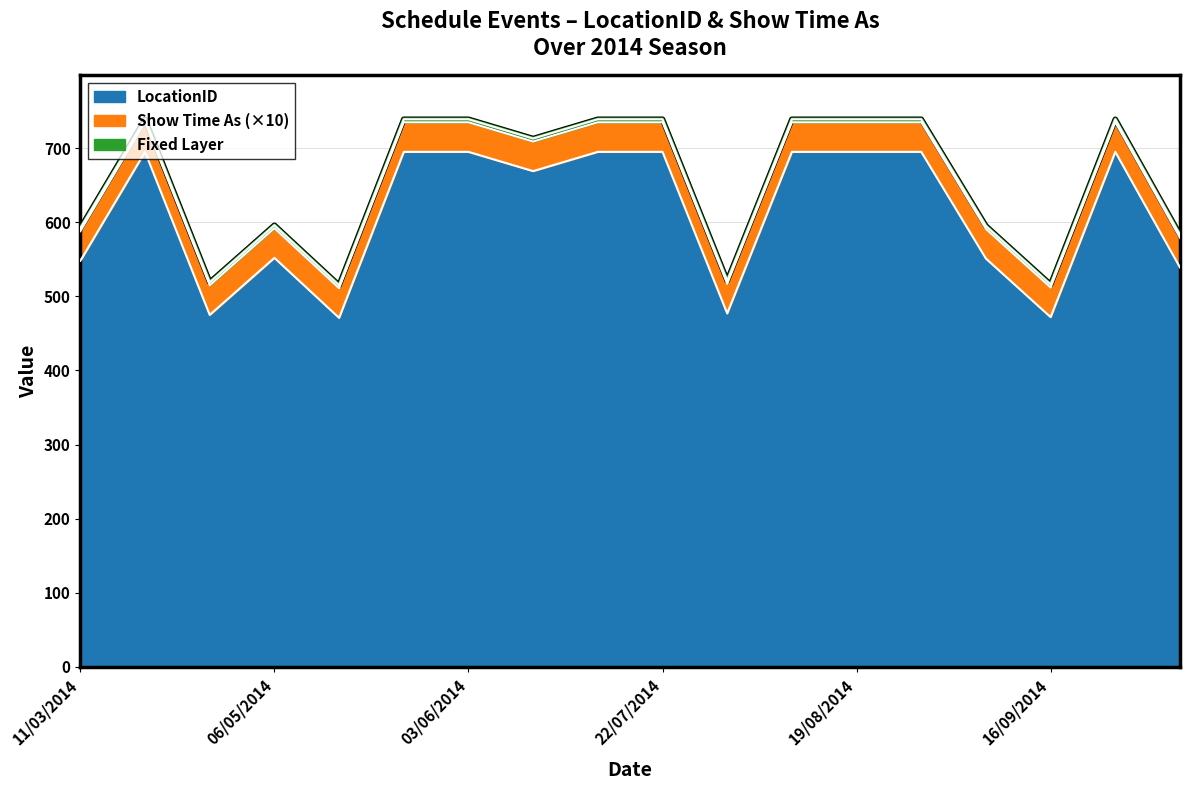

What is the minimum value shown in the chart?

471